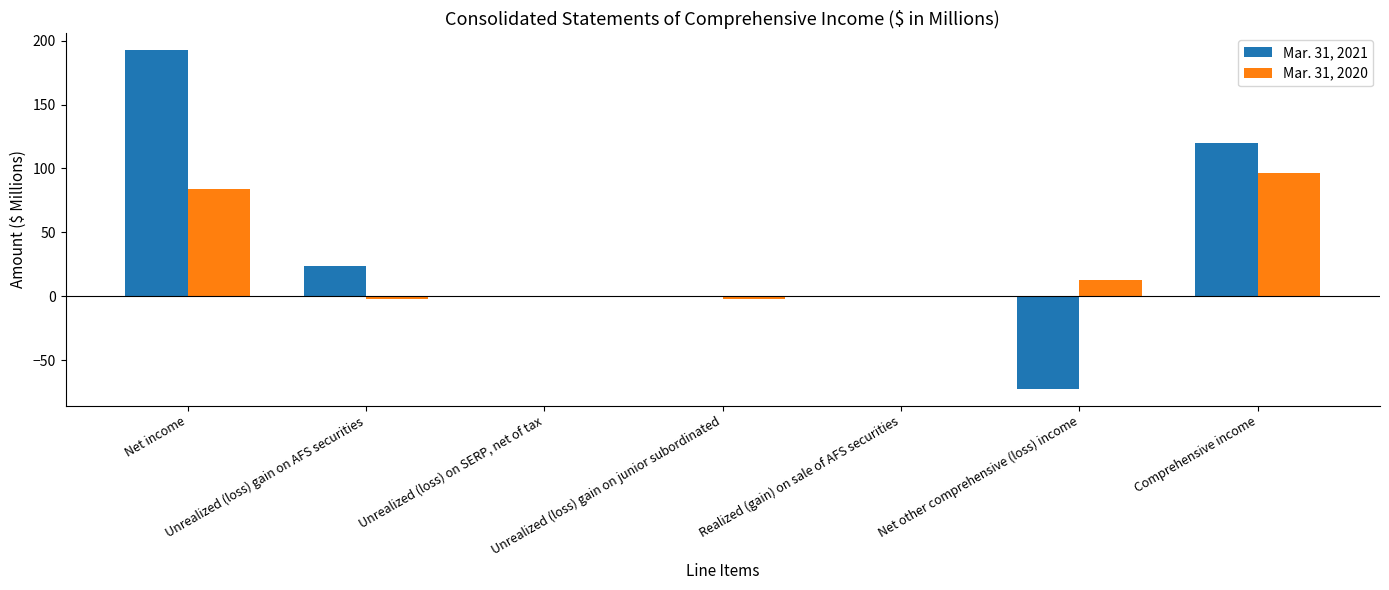

What is the maximum value shown in the chart?

192.5